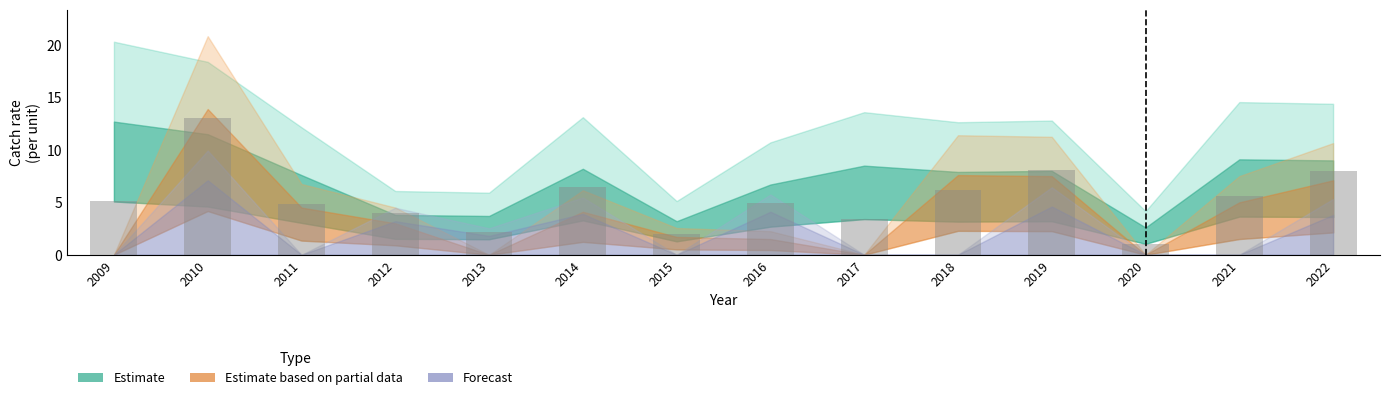

What is the sum of all values?

74.8